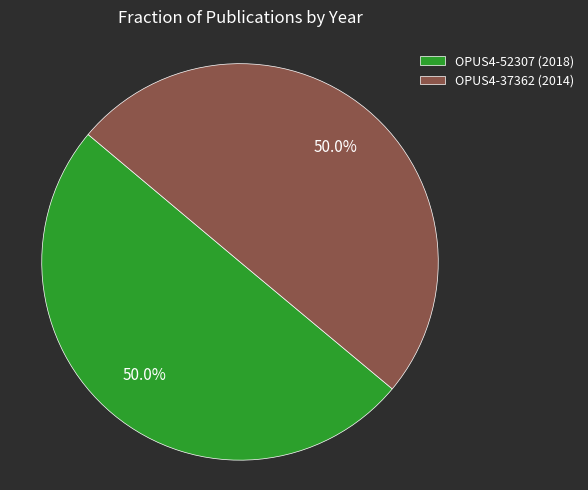

What percentage is NOT represented by OPUS4-37362 (2014)?

50.0%